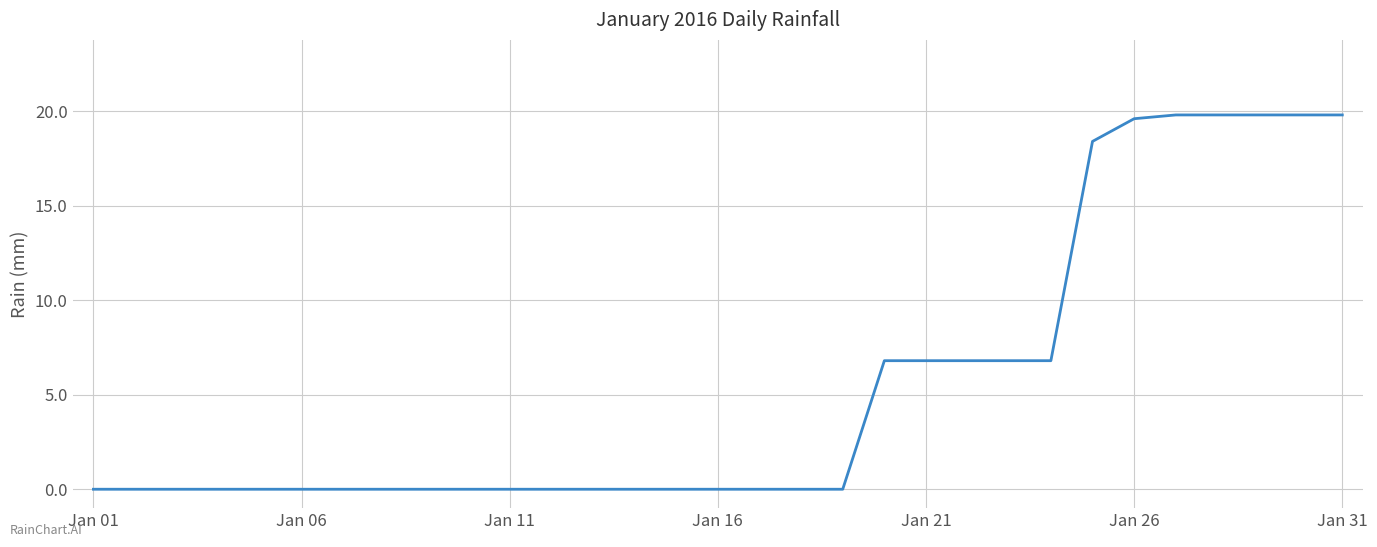

What is the difference between the maximum and minimum values?

19.8